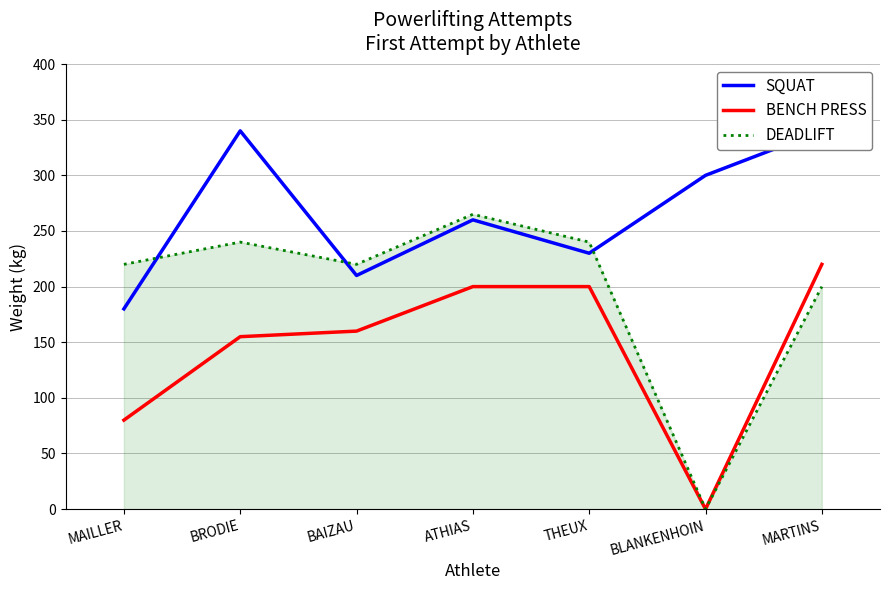

What is the average value of the BENCH PRESS series?

145